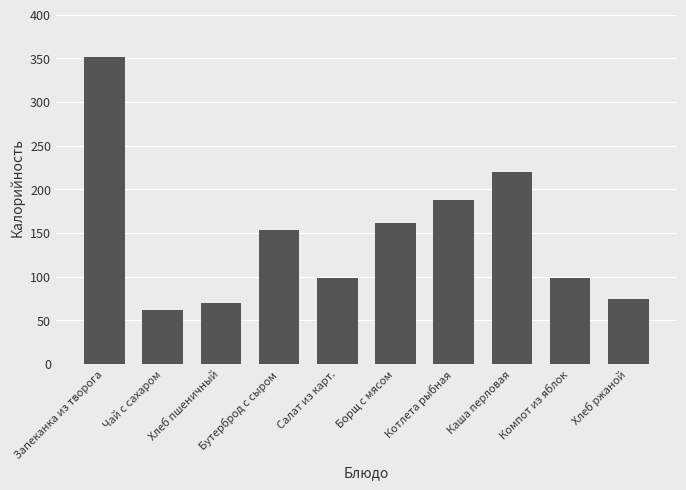

At which label does the data first exceed 154?

Запеканка из творога